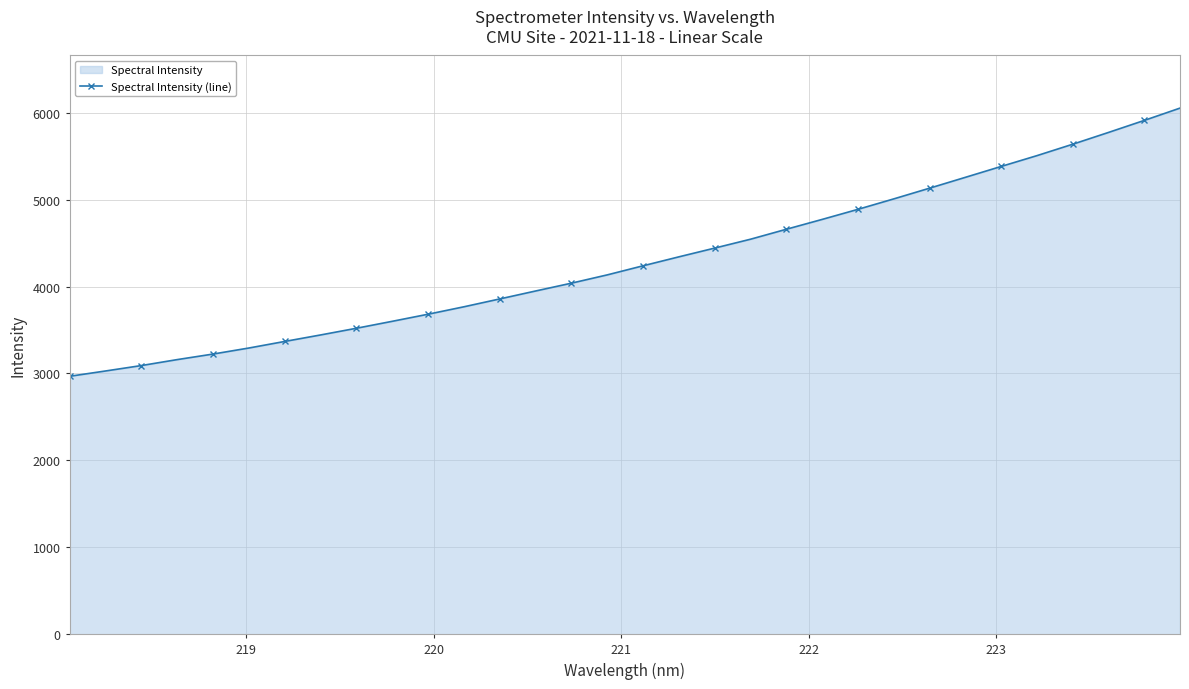

What is the difference between the maximum and minimum values?

3085.6